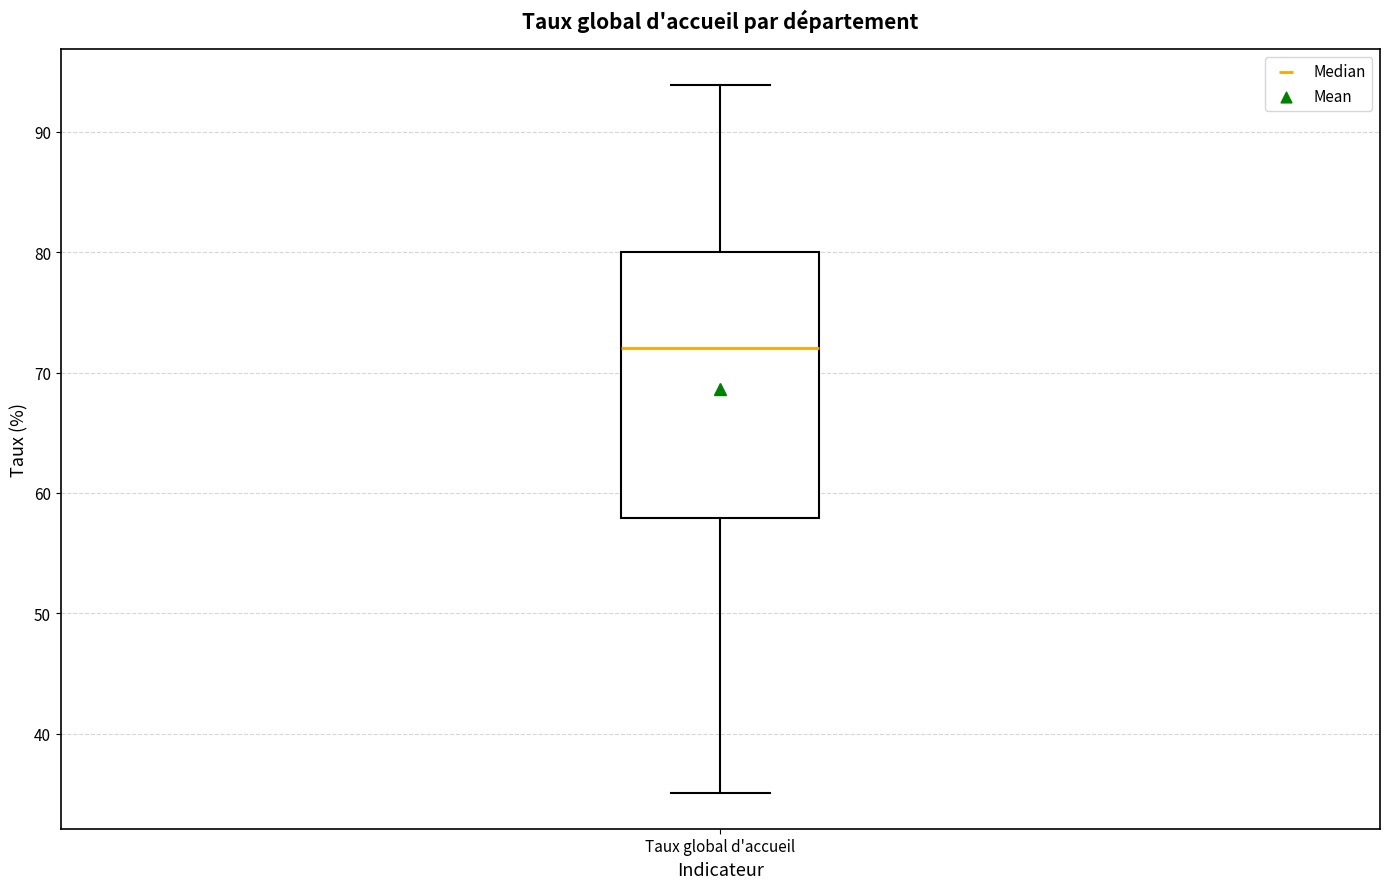

Transcribe this box plot: give where the median line is, the range the box spans, and where the two whiskers end, as read against the y-axis. The values are not printed on the chart, so give them approximately, as read against the axis.

median 72, box 58 to 80, whiskers 35 to 94